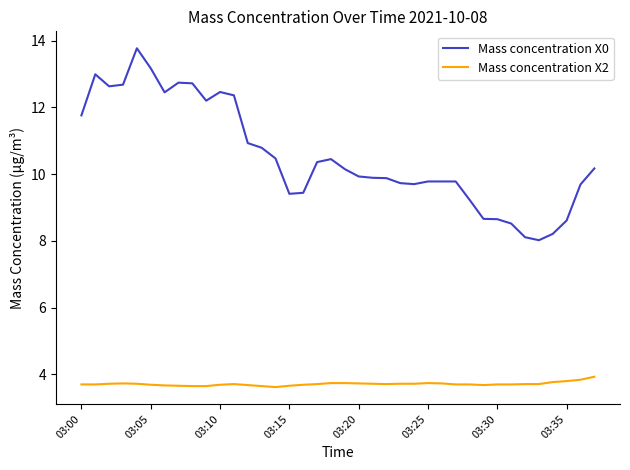

Which series has the largest total across all categories?

Mass concentration X0